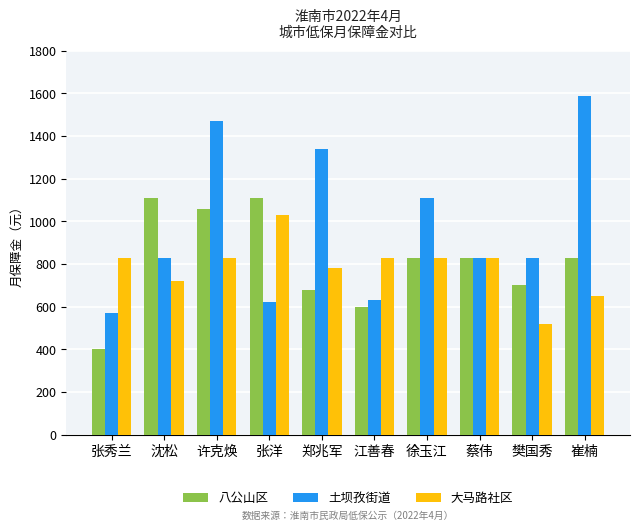

Reading left to right, list all the values displayed in this chart.

八公山区: 400	1110	1060	1110	680	600	830	830	700	830
土坝孜街道: 570	830	1470	620	1340	630	1110	830	830	1590
大马路社区: 830	720	830	1030	780	830	830	830	520	650